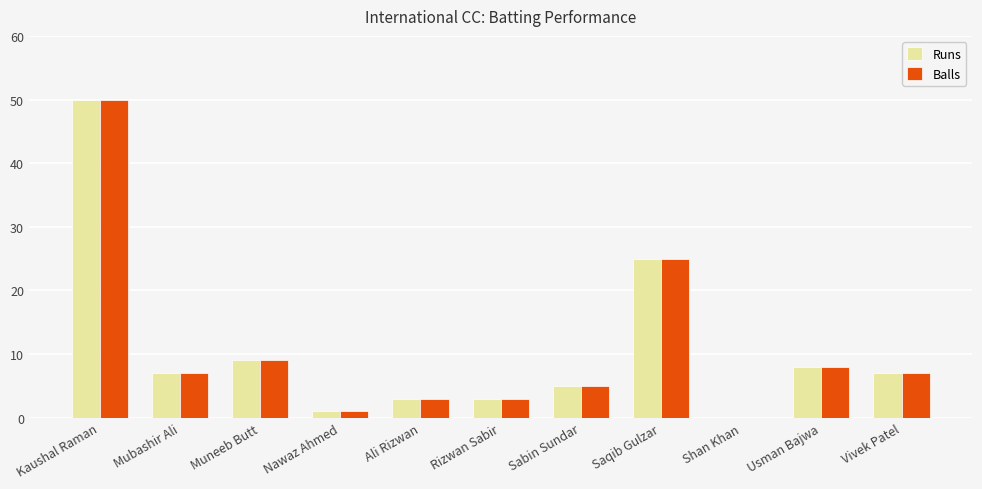

Reading left to right, transcribe all the data shown in this chart.

Runs: Kaushal Raman=50	Mubashir Ali=7	Muneeb Butt=9	Nawaz Ahmed=1	Ali Rizwan=3	Rizwan Sabir=3	Sabin Sundar=5	Saqib Gulzar=25	Shan Khan=0	Usman Bajwa=8	Vivek Patel=7
Balls: Kaushal Raman=50	Mubashir Ali=7	Muneeb Butt=9	Nawaz Ahmed=1	Ali Rizwan=3	Rizwan Sabir=3	Sabin Sundar=5	Saqib Gulzar=25	Shan Khan=0	Usman Bajwa=8	Vivek Patel=7